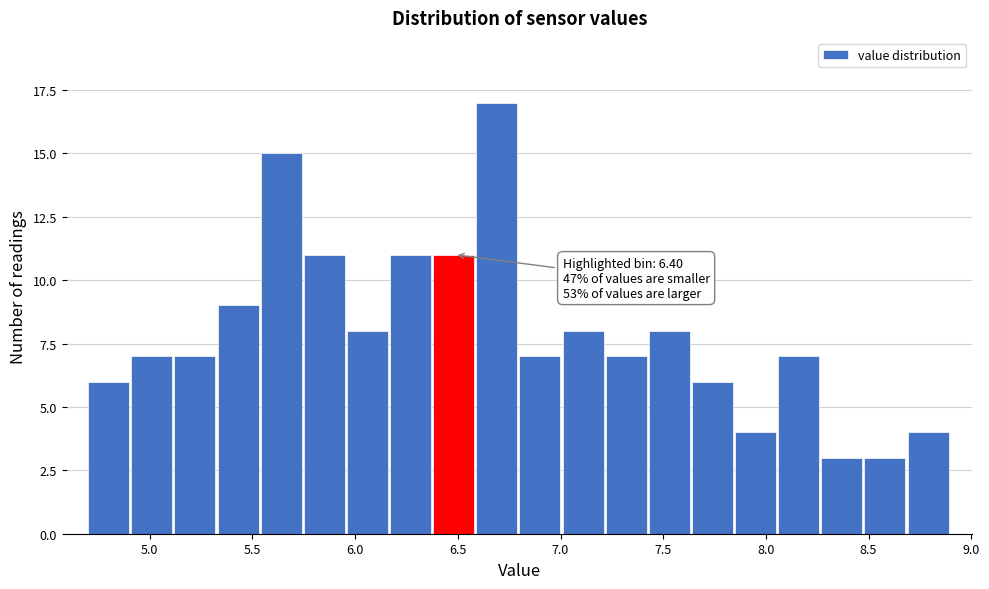

Which range on the x-axis has the tallest bar?

6.59 to 6.80